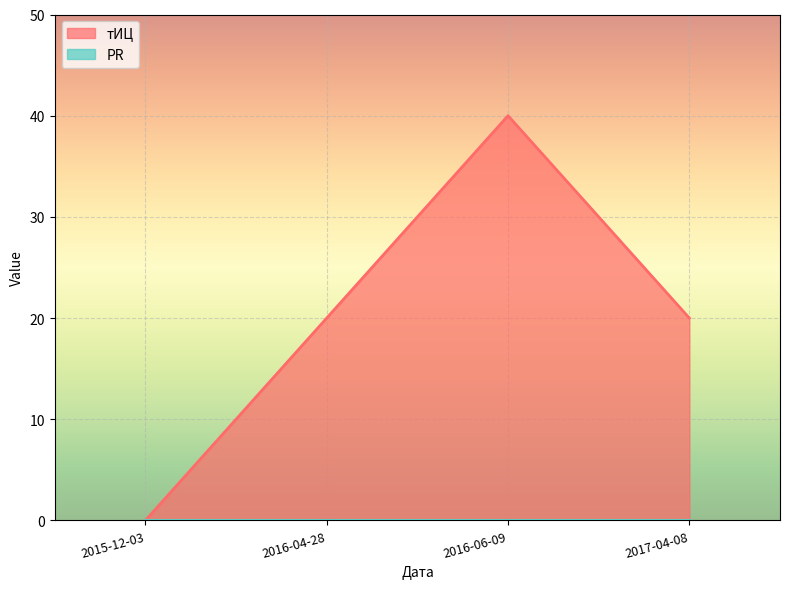

Which label corresponds to the smallest value in the chart?

2015-12-03